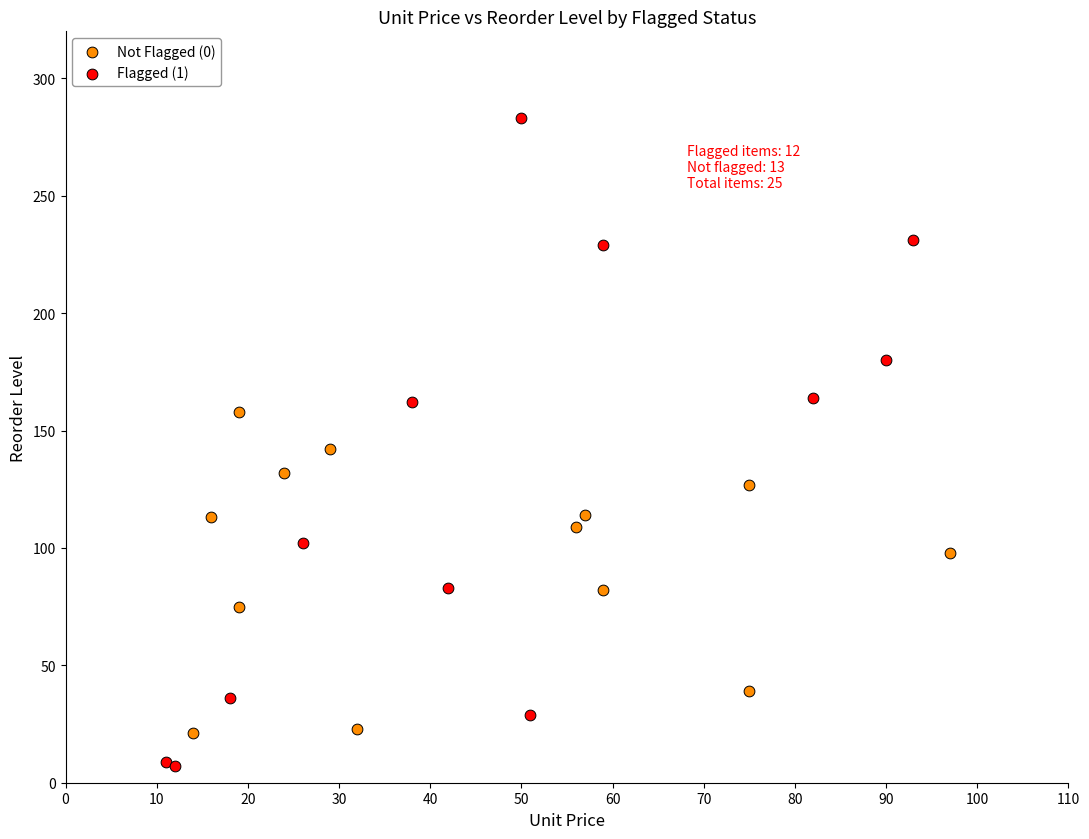

Which series contains the lowest Y value?

Flagged (1)